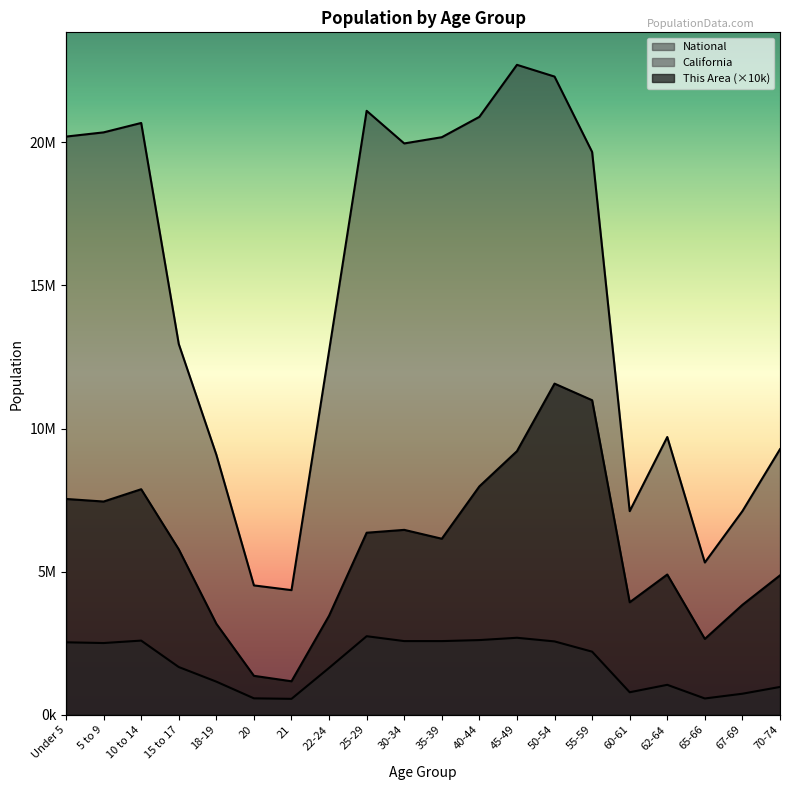

Is it true that This Area equals 3180000 at 18-19?

True